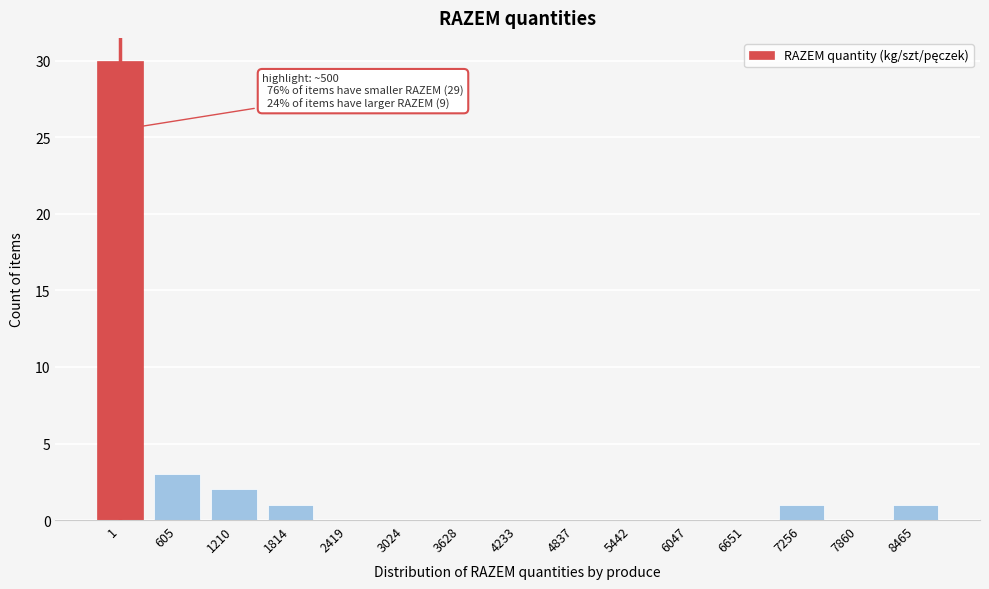

Reading left to right, extract all data points from this chart.

1=30	605=3	1210=2	1814=1	2419=0	3024=0	3628=0	4233=0	4837=0	5442=0	6047=0	6651=0	7256=1	7860=0	8465=1